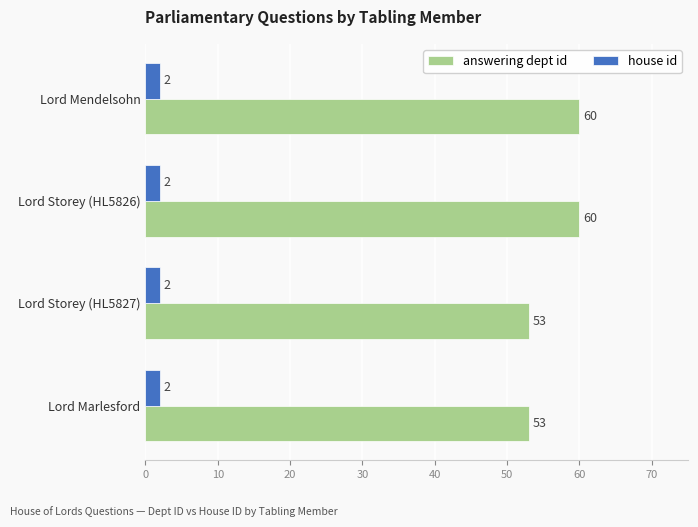

What is the maximum value for answering dept id?

60